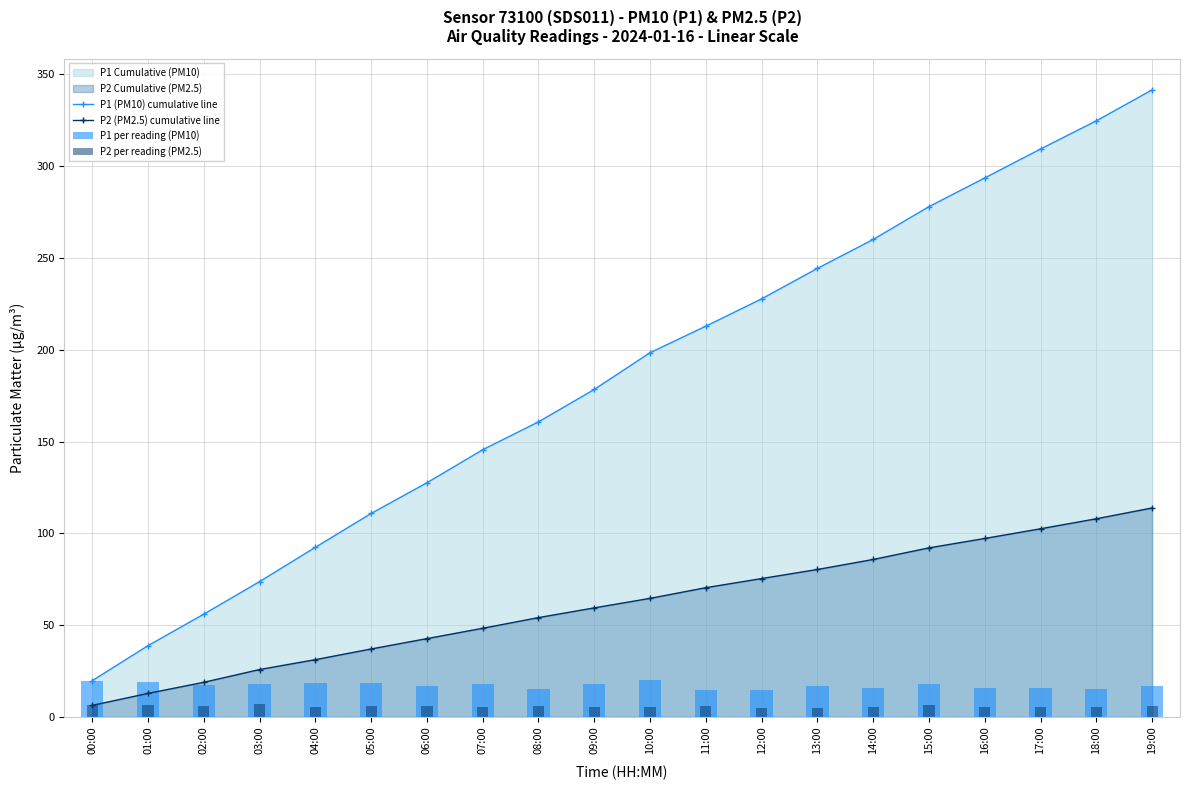

How many groups of bars are there?

20